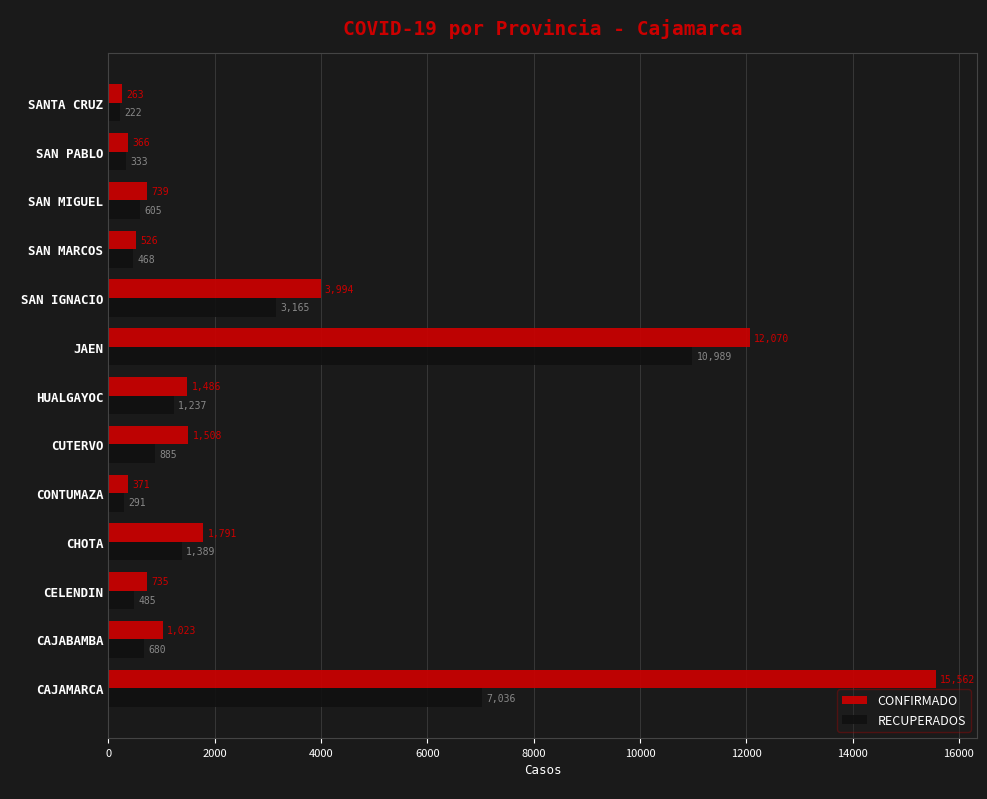

What is the approximate value of CONFIRMADO at SAN PABLO, to the nearest 100?

400